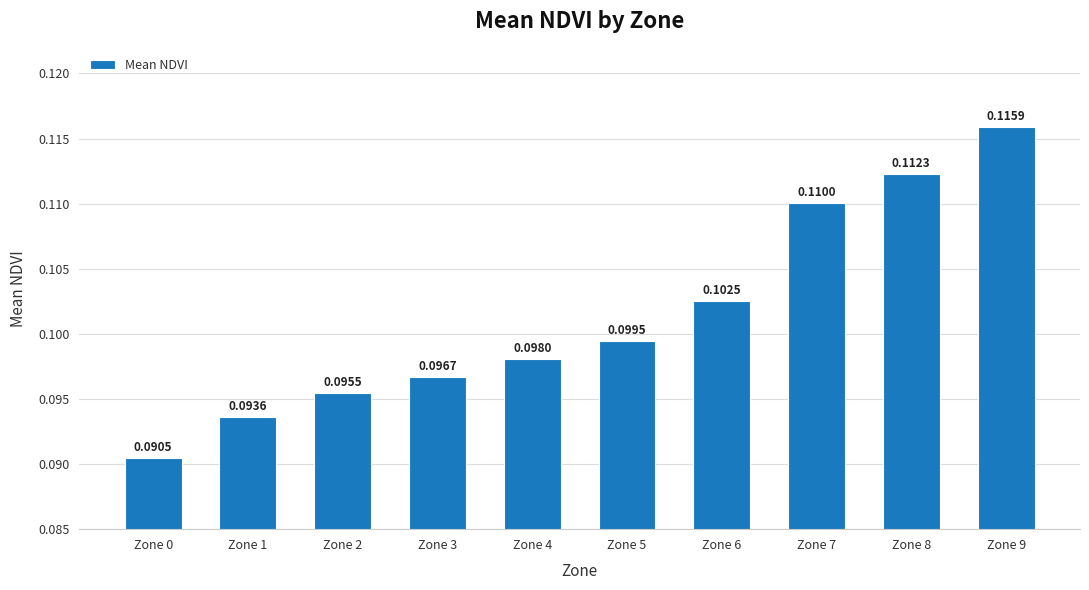

Rank the categories by value from highest to lowest.

Zone 9, Zone 8, Zone 7, Zone 6, Zone 5, Zone 4, Zone 3, Zone 2, Zone 1, Zone 0